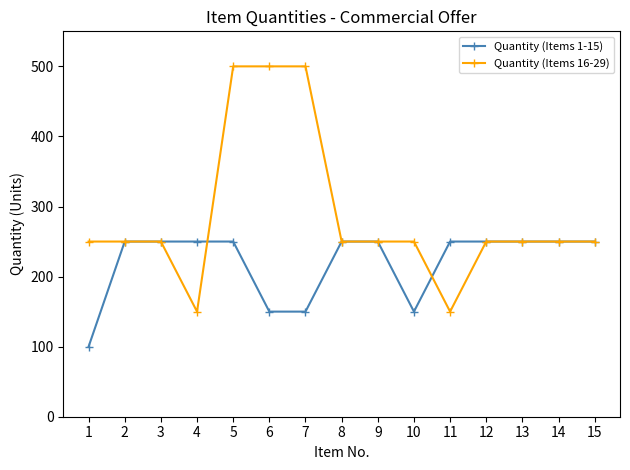

What is the value of the Quantity (Items 16-29) point at the 8th from the left?

250